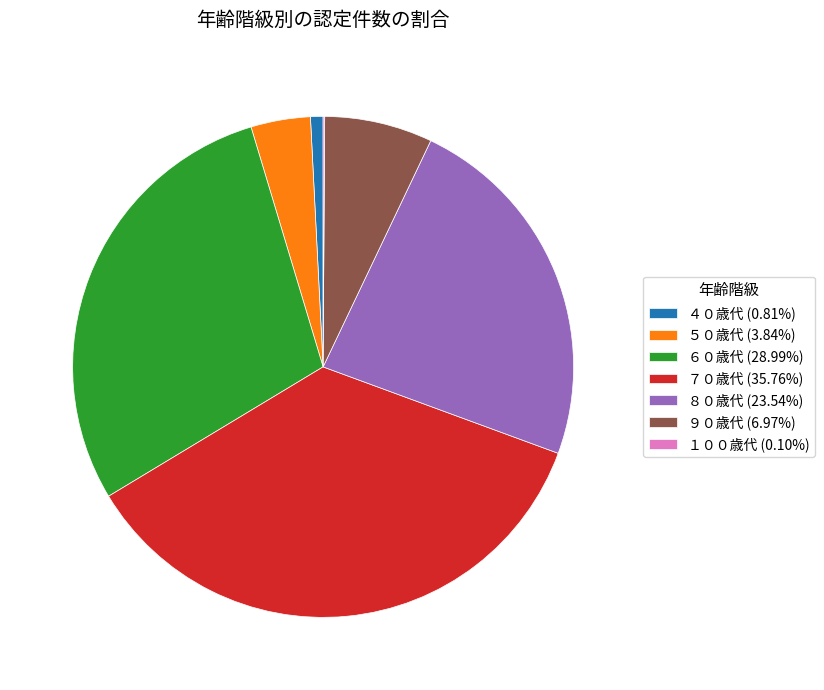

Does ６０歳代 (28.99%) account for over 50% of the chart?

No